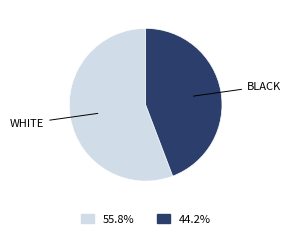

Is there a majority slice in this chart?

Yes